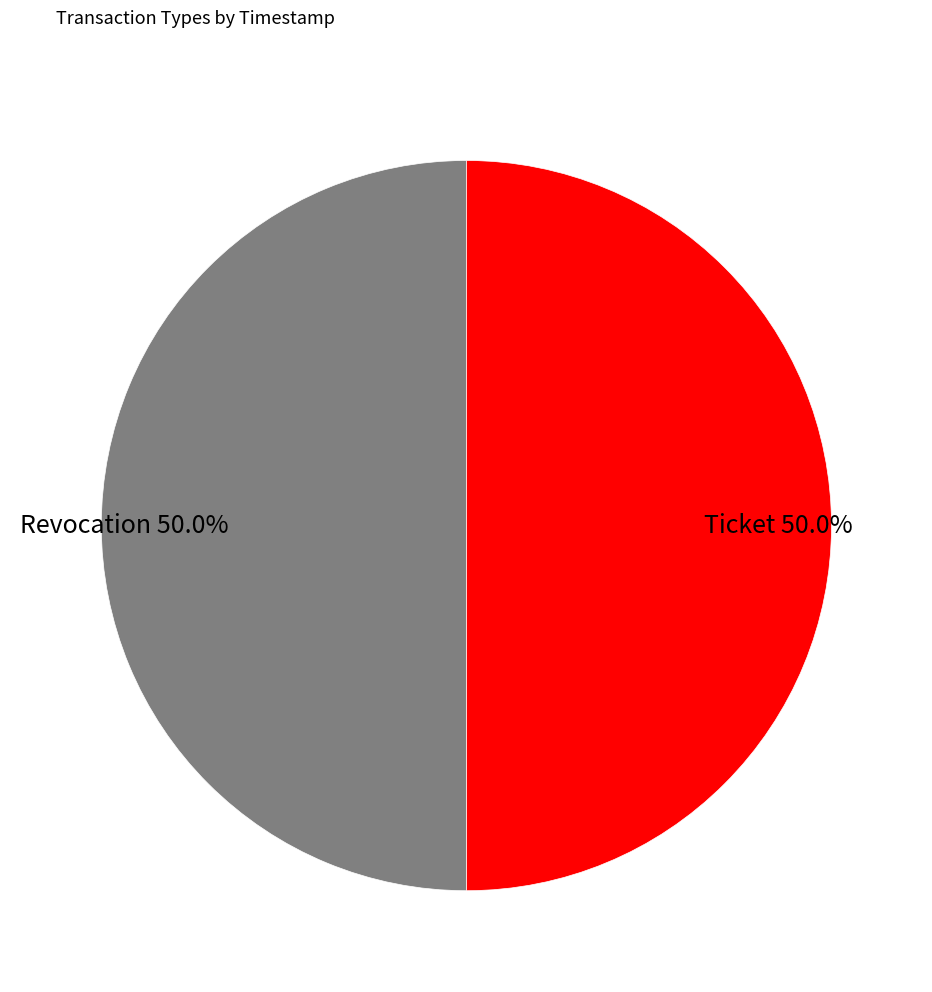

Combined, do Ticket and Revocation account for over 50%?

Yes